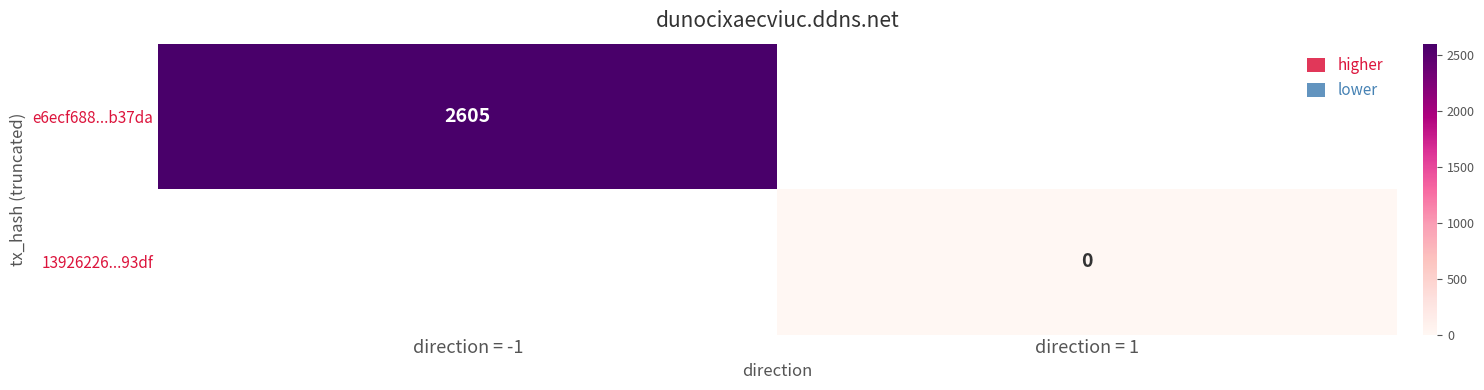

How many values in e6ecf688...b37da are above zero?

1